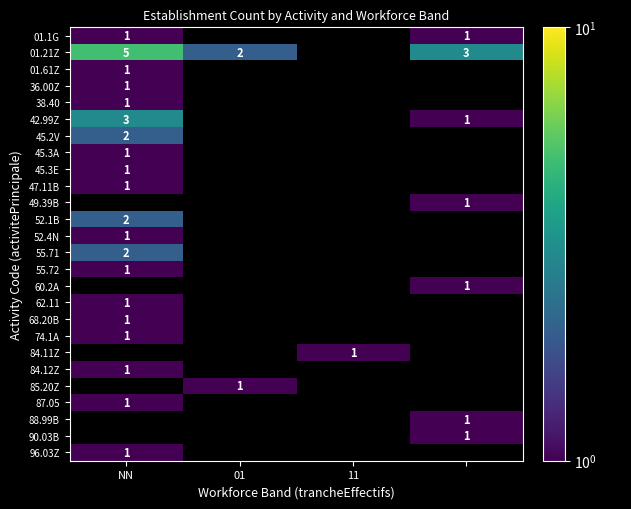

At how many categories does at least one series exceed 4?

1